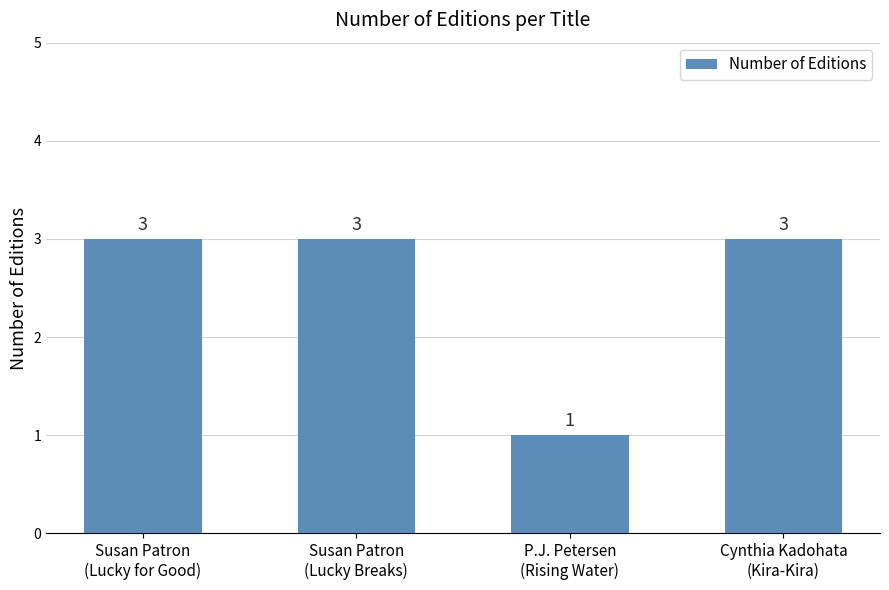

Which category has the lowest value across all series?

P.J. Petersen
(Rising Water)